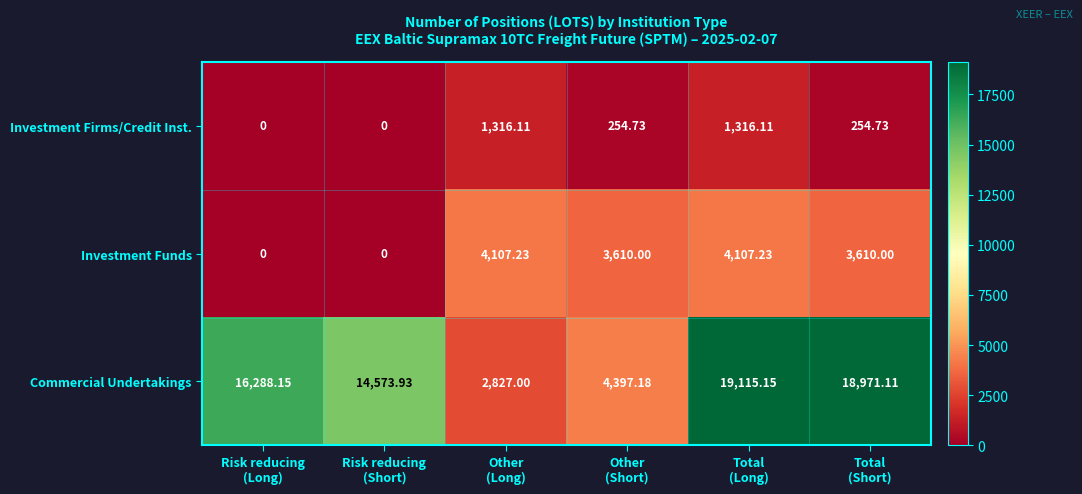

How many values in Investment Firms/Credit Inst. are above zero?

4